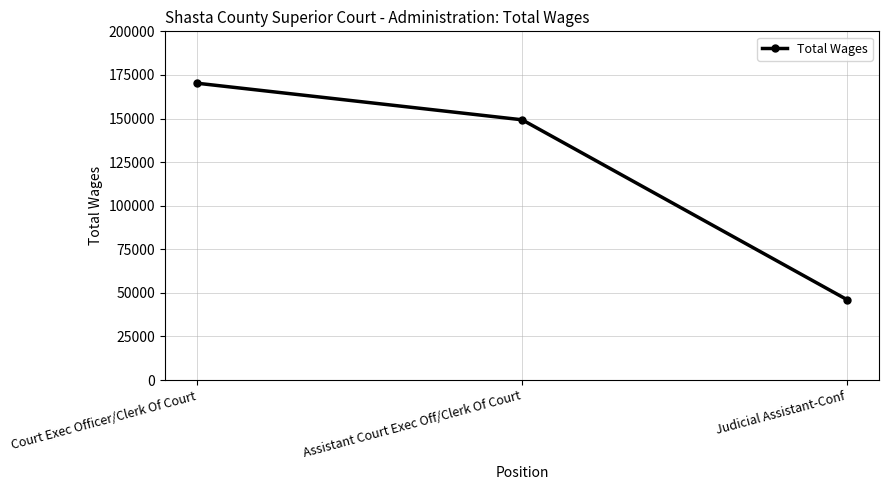

What is the minimum value shown in the chart?

46181